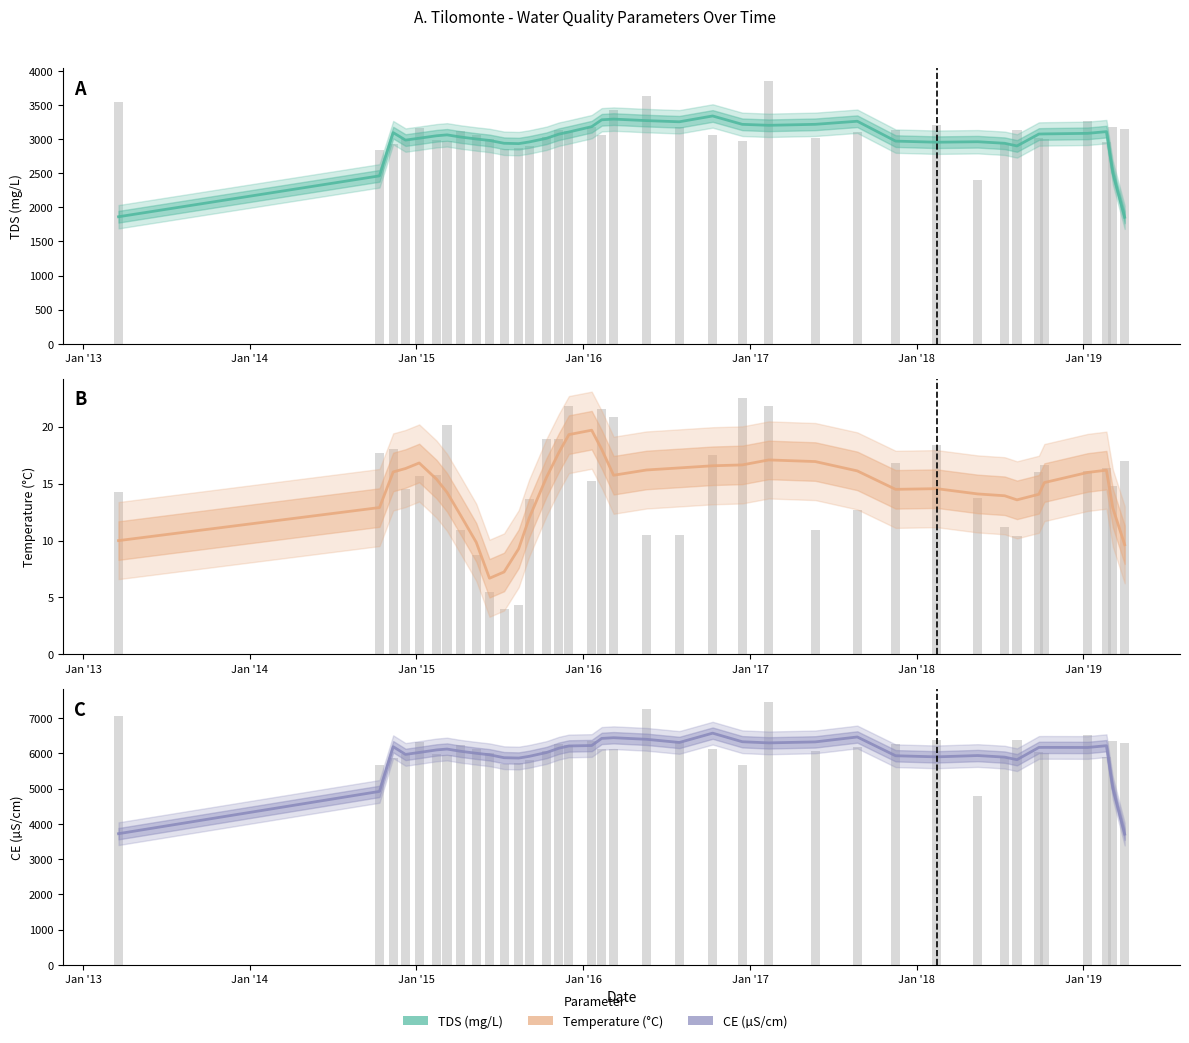

Which series has the widest spread of values?

CE (uS/cm)